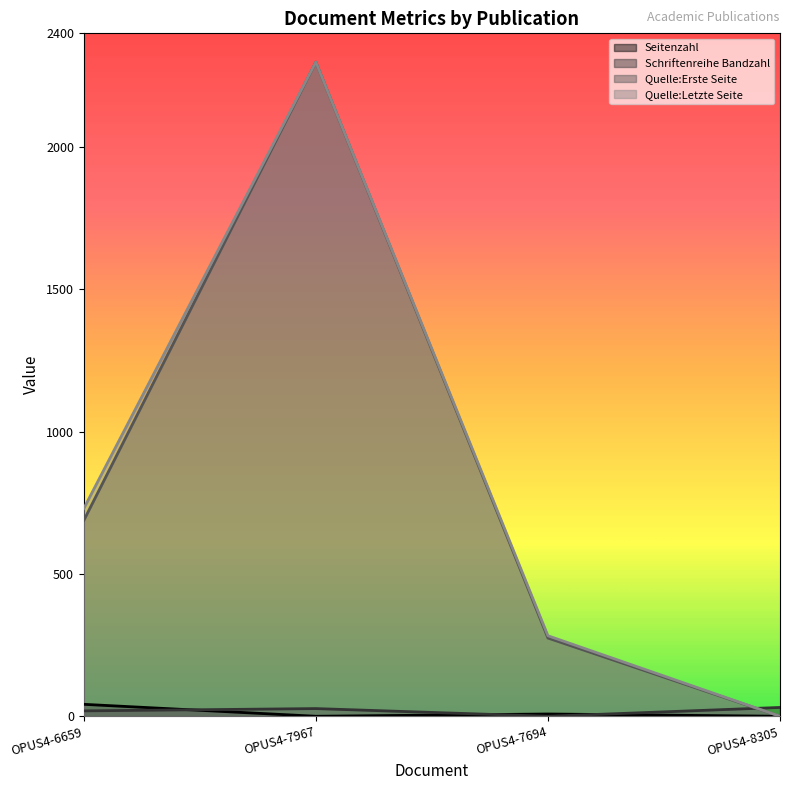

How many lines are shown in the chart?

4